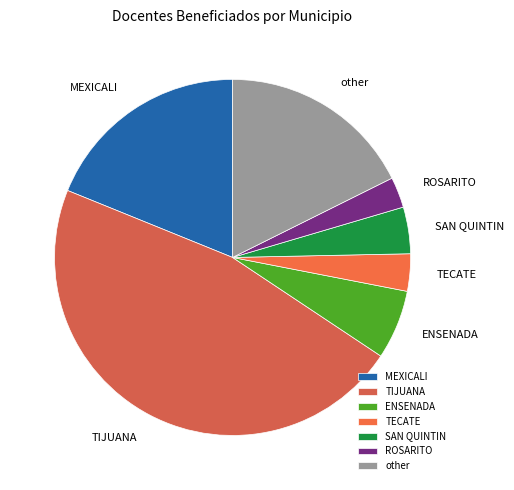

The ENSENADA slice represents 6% of the pie. True or false?

True